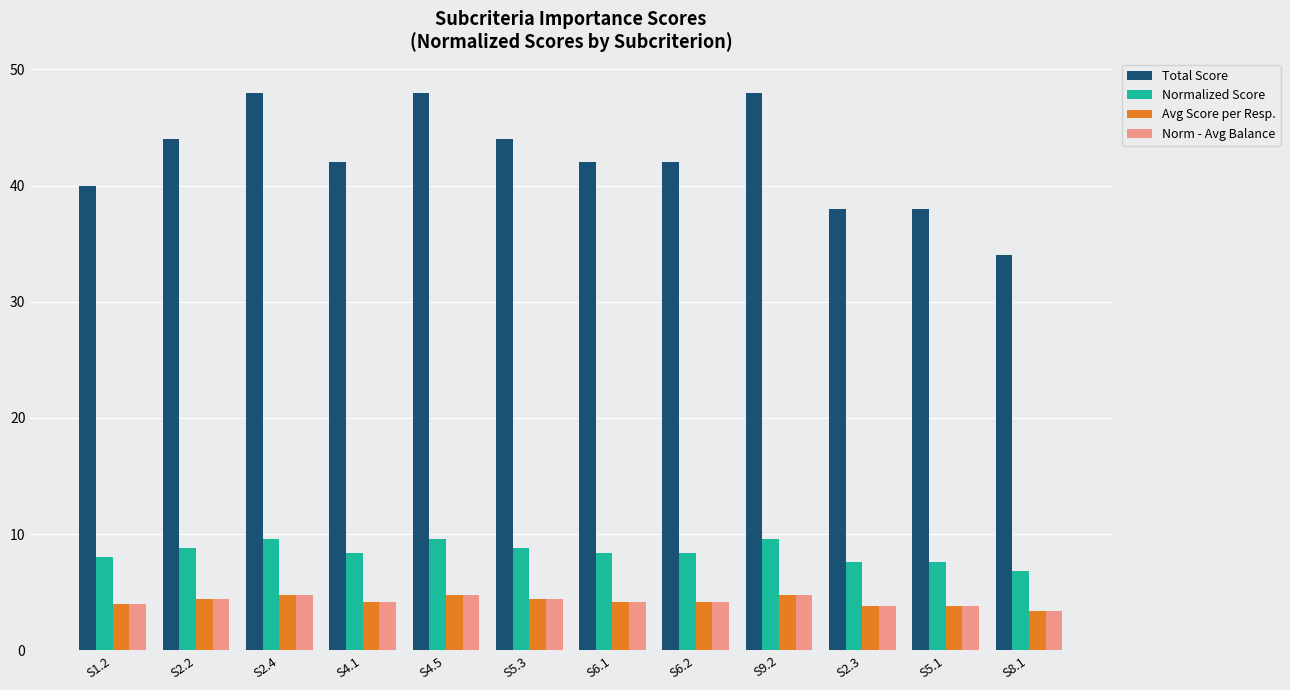

How many data points does each series have?

12